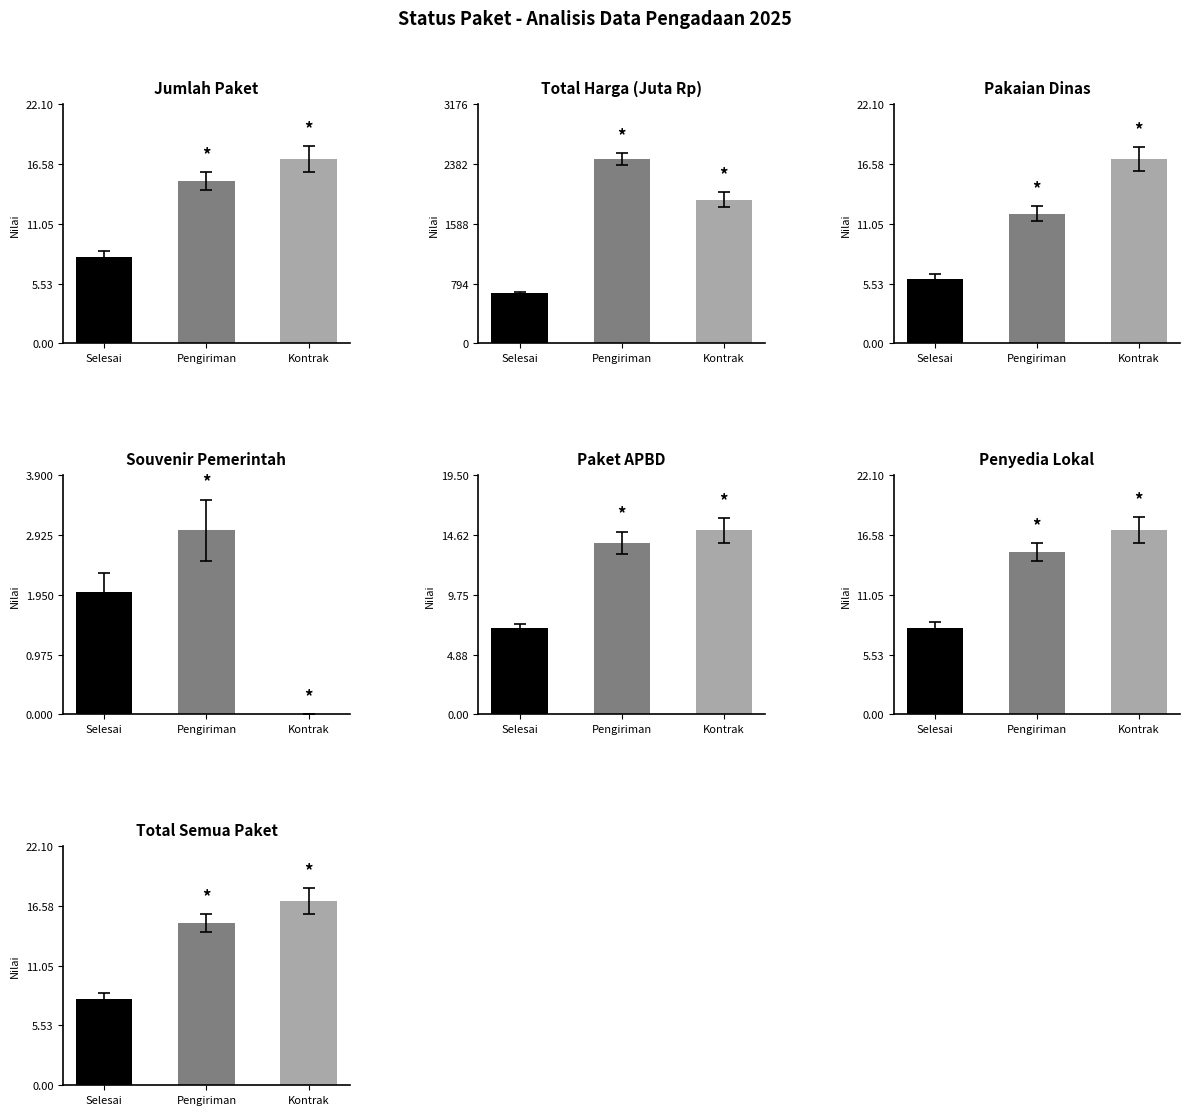

How many data points are less than 15?

1